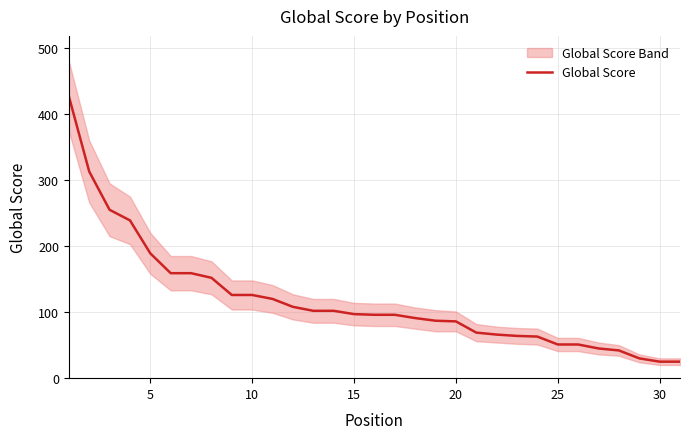

What is the average value?

118